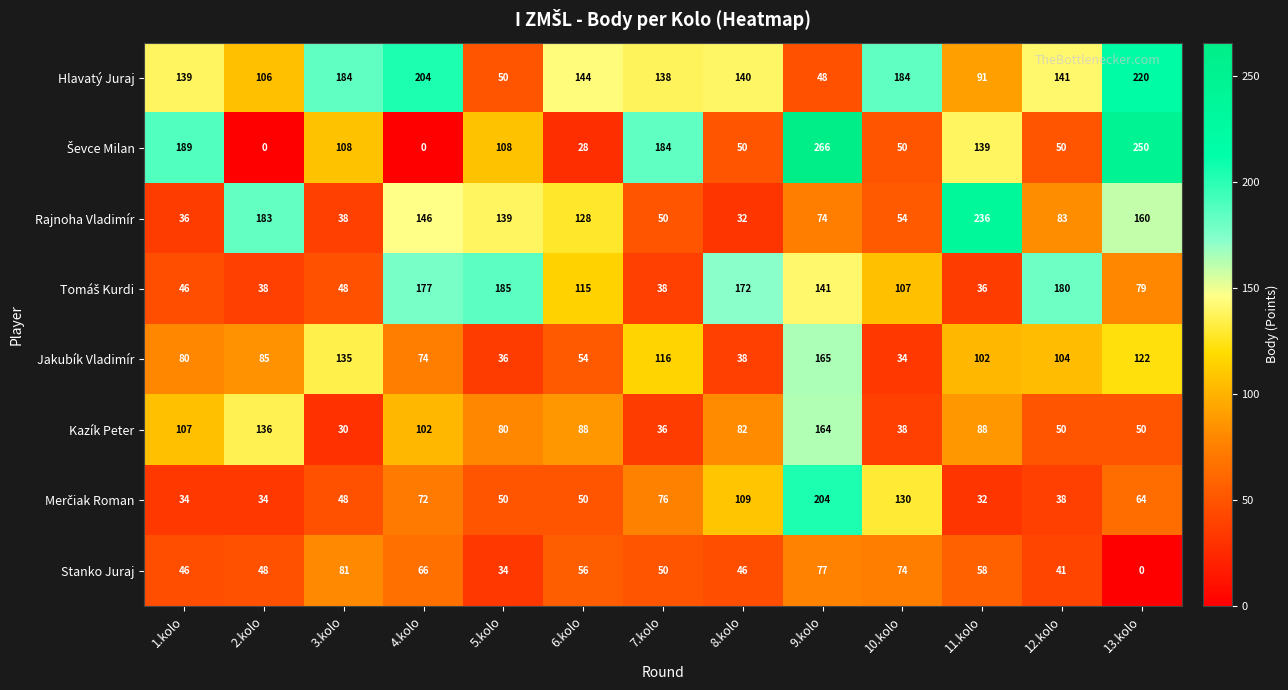

What is the average value of the Rajnoha Vladimír series?

105